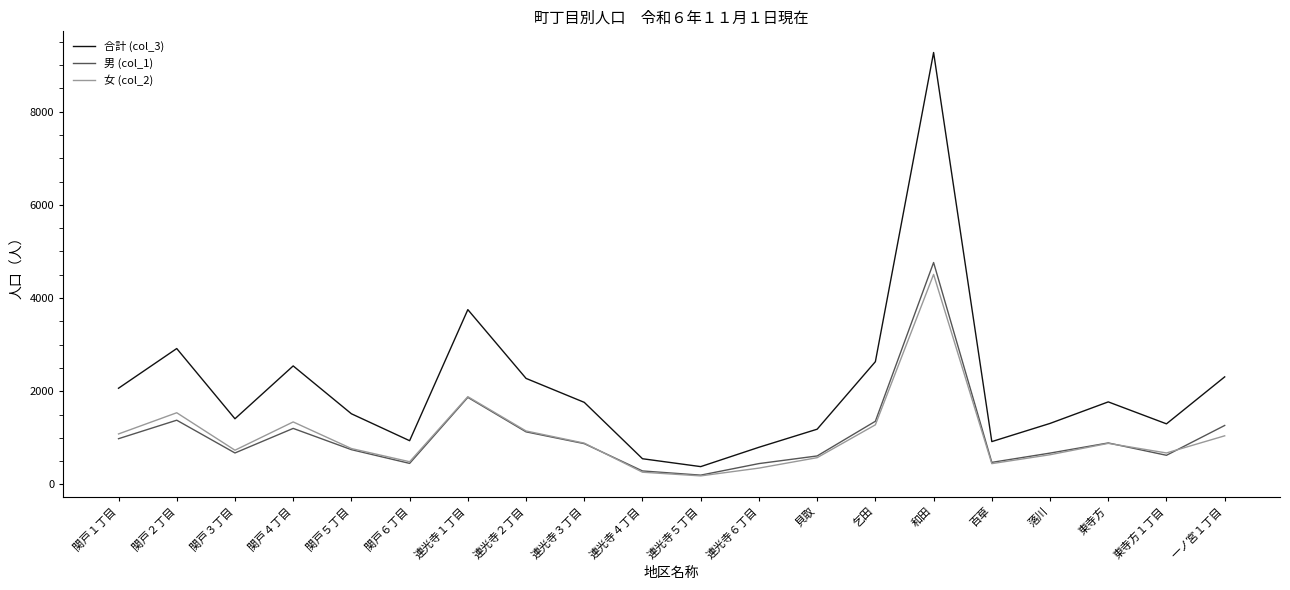

Is this an area chart (filled region under the line)?

No